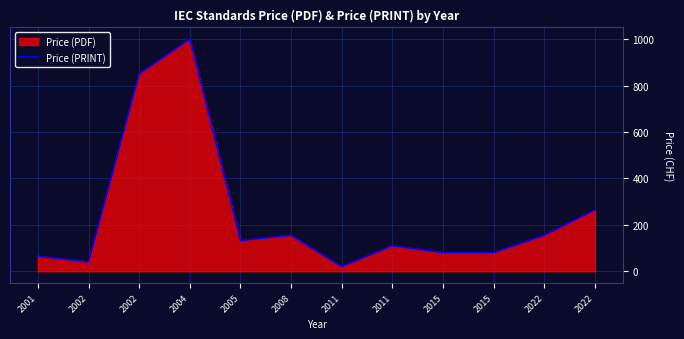

What is the approximate value at 2001, to the nearest 50?

50